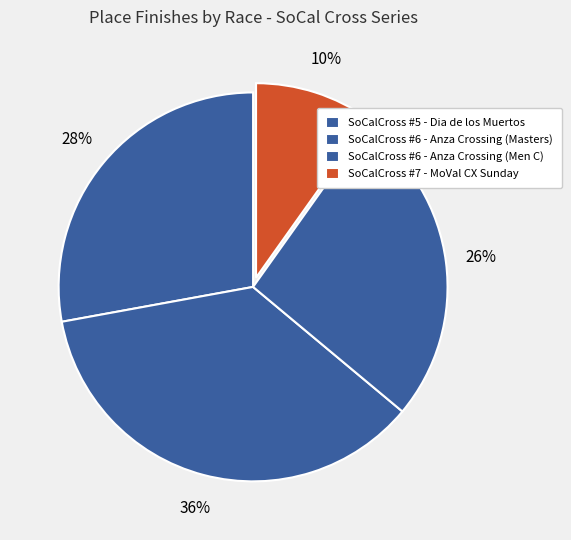

What percentage is the SoCalCross #5 - Dia de los Muertos slice, to the nearest percent?

28%